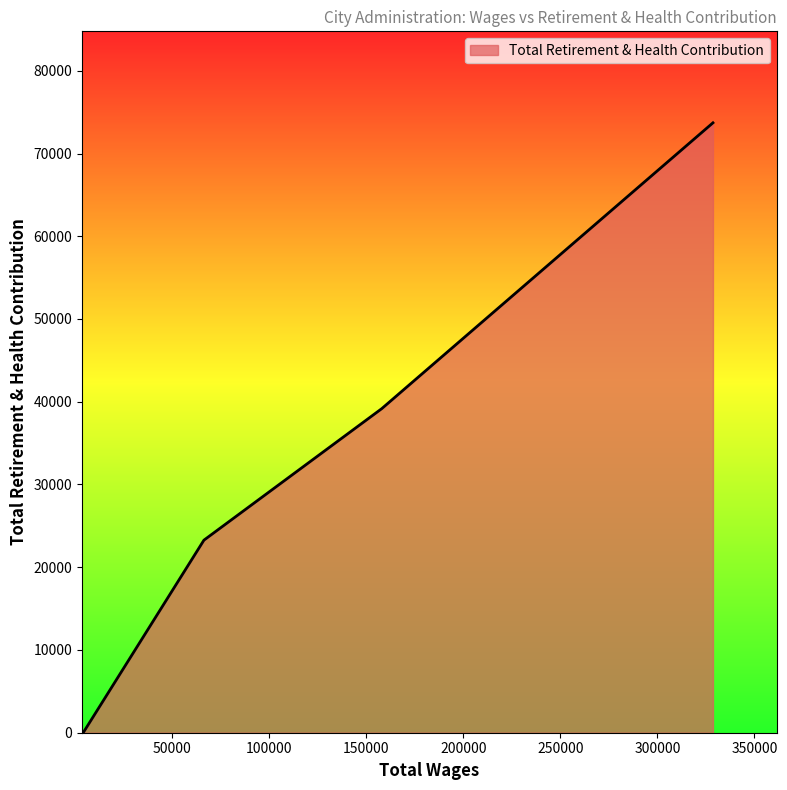

What is the maximum value shown in the chart?

73708